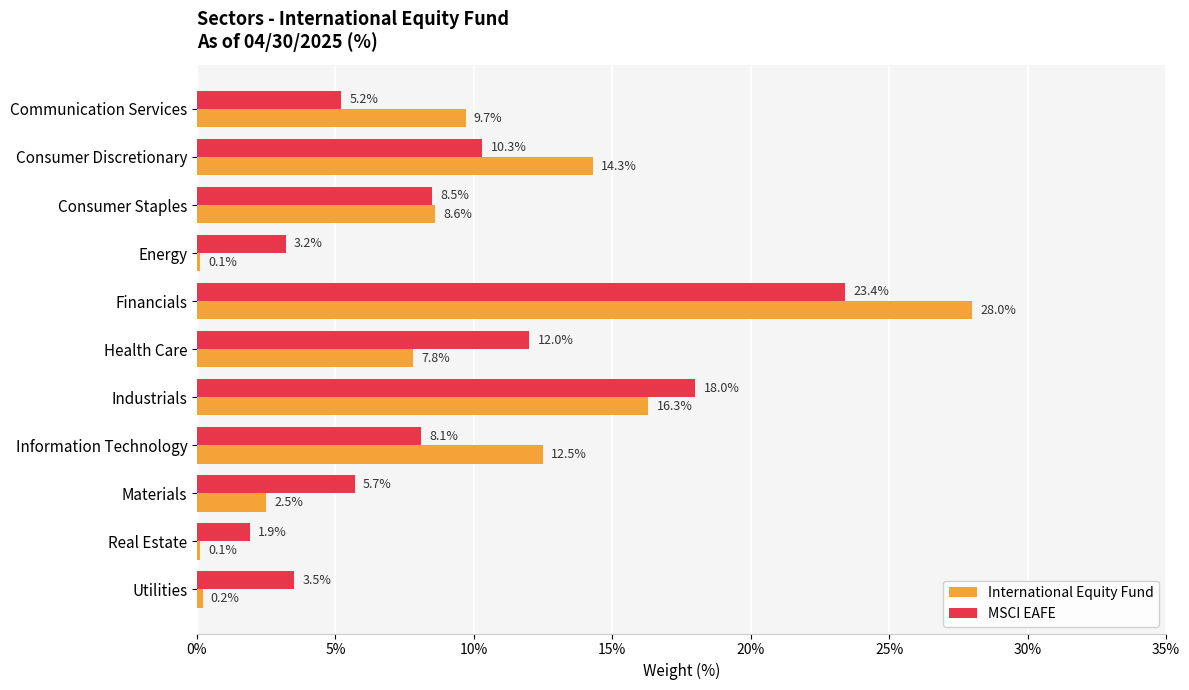

Is it true that International Equity Fund equals 6.6 at Communication Services?

False